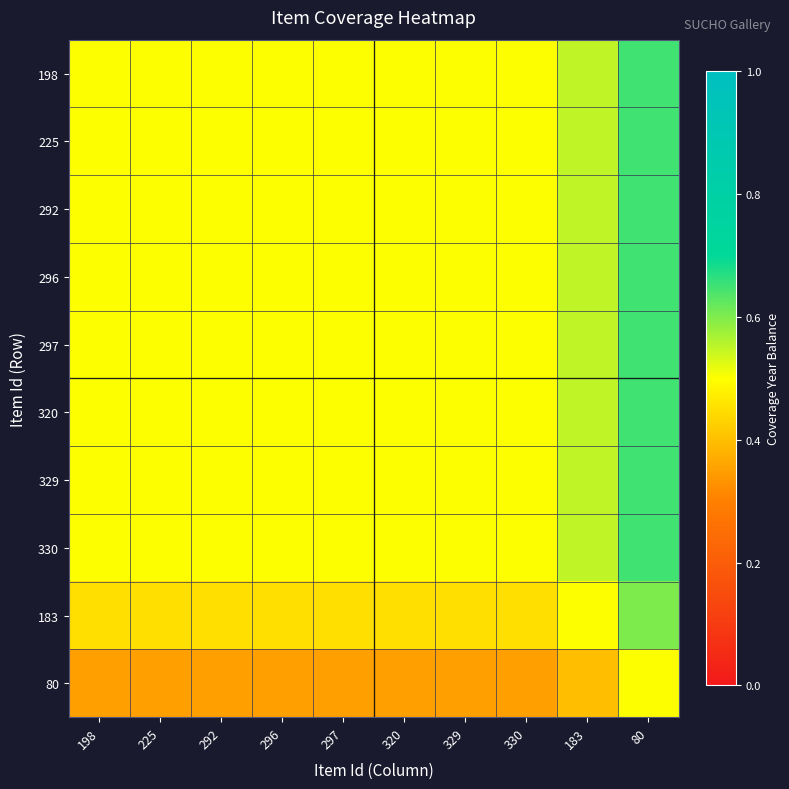

Reading left to right, list all the values displayed in this chart.

198: 198=0.5	225=0.5	292=0.5	296=0.5	297=0.5	320=0.5	329=0.5	330=0.5	183=0.6	80=0.7
225: 198=0.5	225=0.5	292=0.5	296=0.5	297=0.5	320=0.5	329=0.5	330=0.5	183=0.6	80=0.7
292: 198=0.5	225=0.5	292=0.5	296=0.5	297=0.5	320=0.5	329=0.5	330=0.5	183=0.6	80=0.7
296: 198=0.5	225=0.5	292=0.5	296=0.5	297=0.5	320=0.5	329=0.5	330=0.5	183=0.6	80=0.7
297: 198=0.5	225=0.5	292=0.5	296=0.5	297=0.5	320=0.5	329=0.5	330=0.5	183=0.6	80=0.7
320: 198=0.5	225=0.5	292=0.5	296=0.5	297=0.5	320=0.5	329=0.5	330=0.5	183=0.6	80=0.7
329: 198=0.5	225=0.5	292=0.5	296=0.5	297=0.5	320=0.5	329=0.5	330=0.5	183=0.6	80=0.7
330: 198=0.5	225=0.5	292=0.5	296=0.5	297=0.5	320=0.5	329=0.5	330=0.5	183=0.6	80=0.7
183: 198=0.5	225=0.5	292=0.5	296=0.5	297=0.5	320=0.5	329=0.5	330=0.5	183=0.5	80=0.6
80: 198=0.3	225=0.3	292=0.3	296=0.3	297=0.3	320=0.3	329=0.3	330=0.3	183=0.4	80=0.5